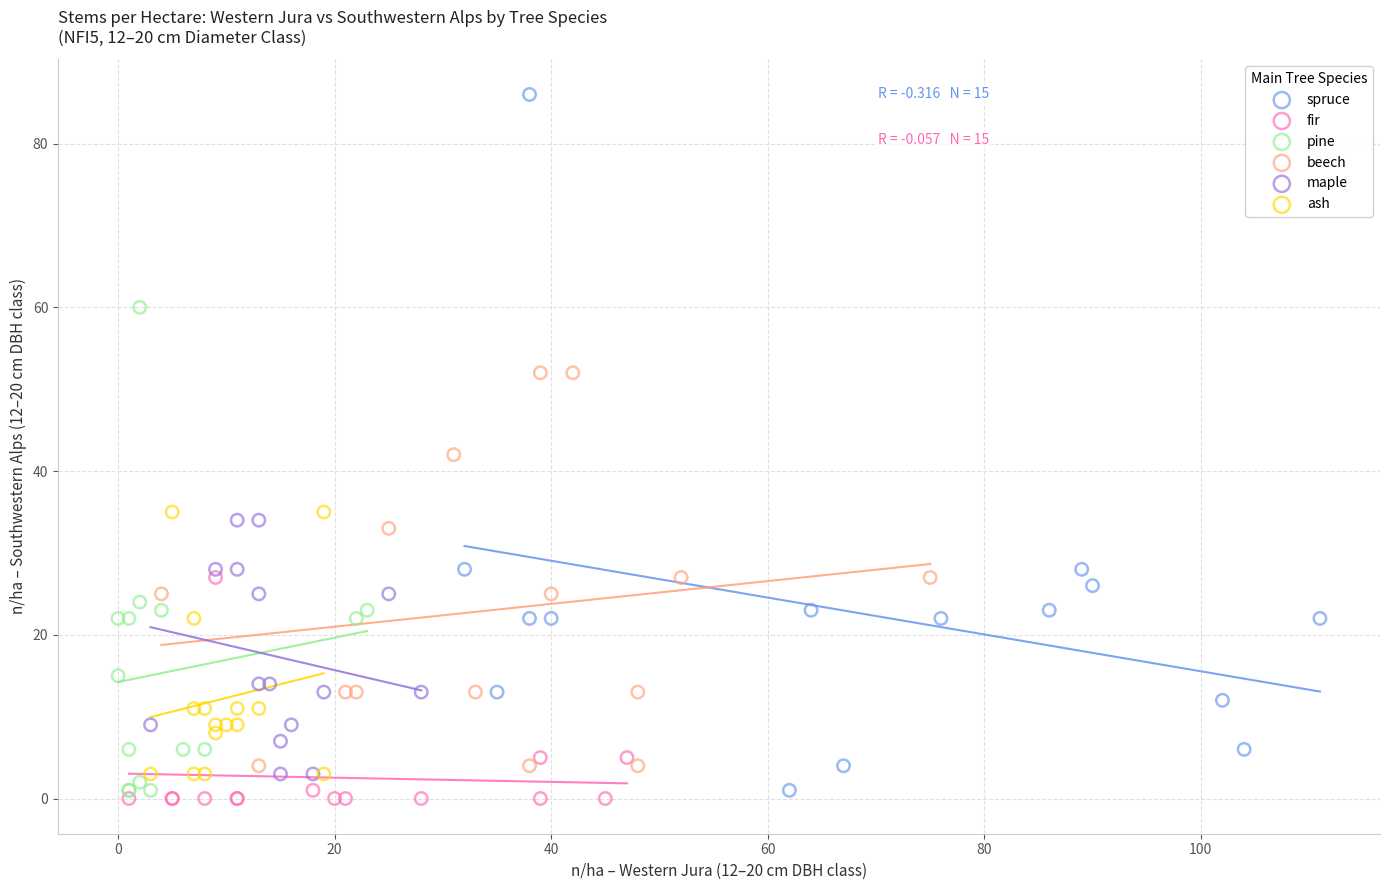

Which series has the widest spread of Y values?

spruce